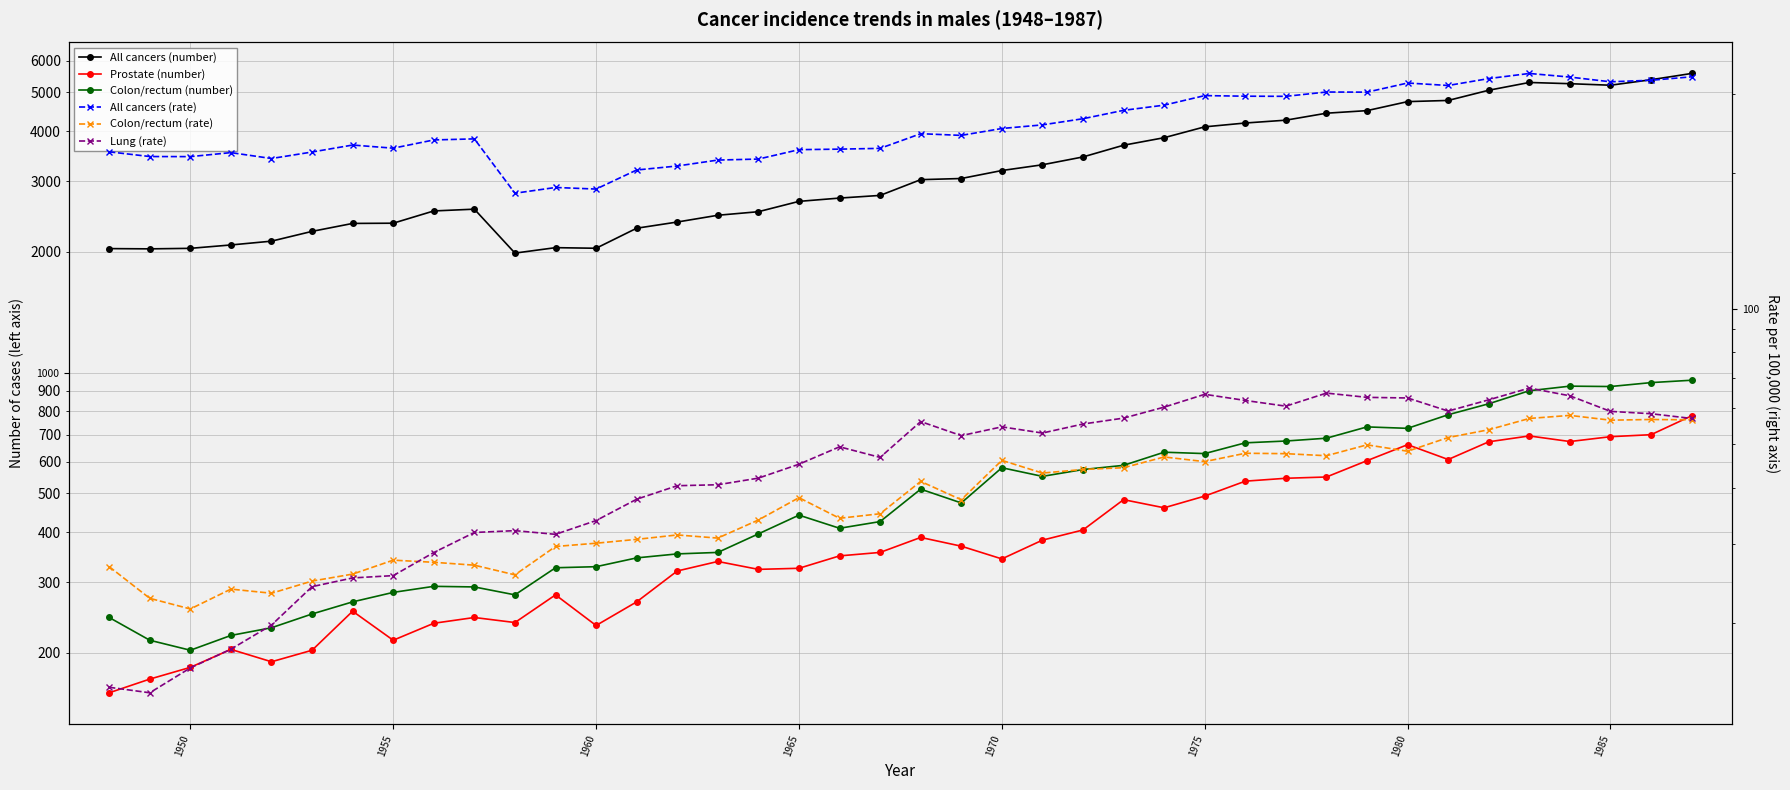

How many data points in Colon/rectum (number) are above 473?

19